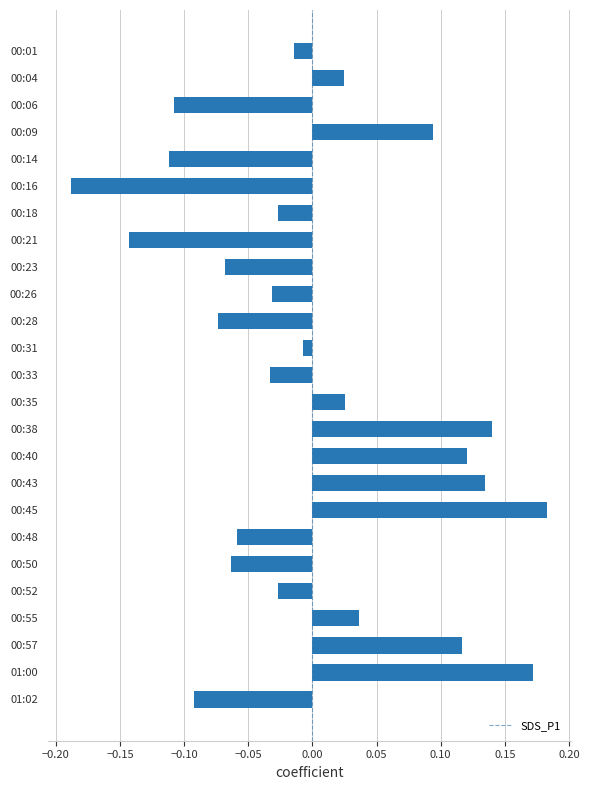

What is the label of the 10th bar from the top?

00:26